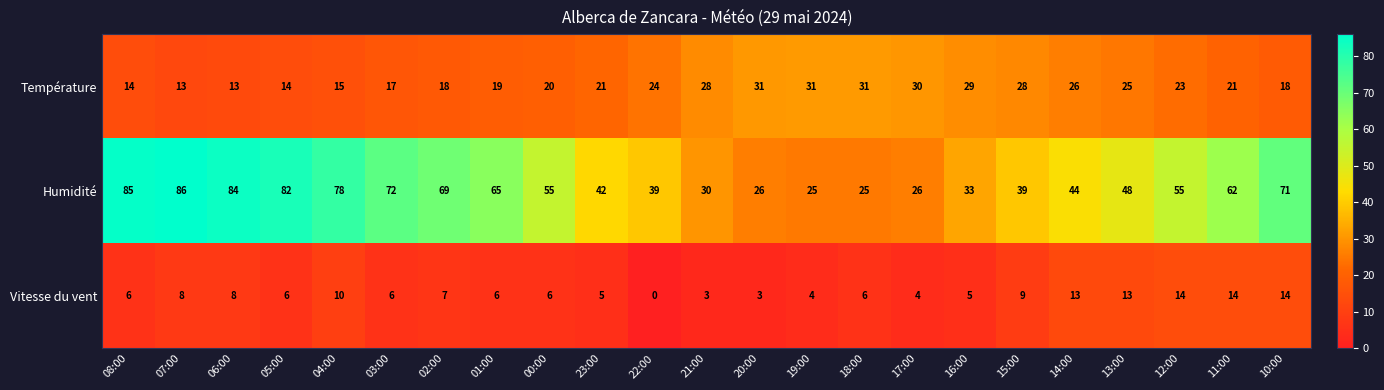

At 16:00, list the series in order from smallest to largest.

Vitesse du vent, Température, Humidité